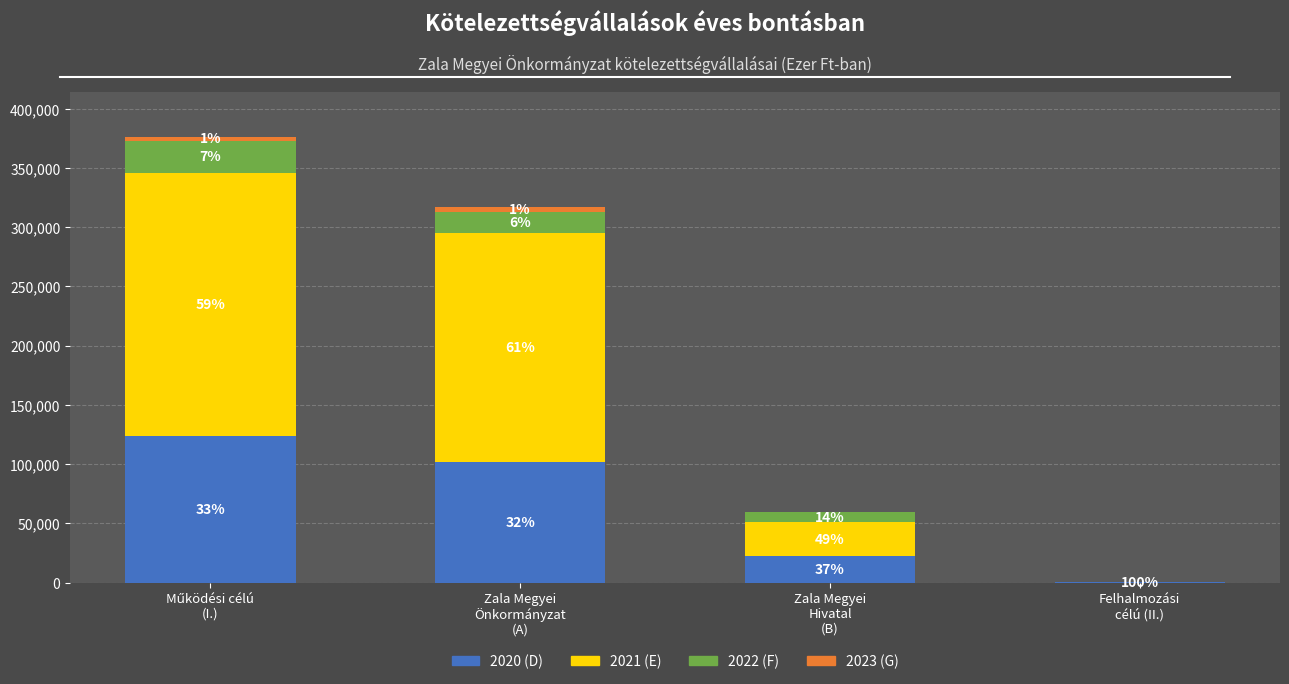

The 2022 (F) series shows 0 at Felhalmozási
célú (II.). True or false?

True